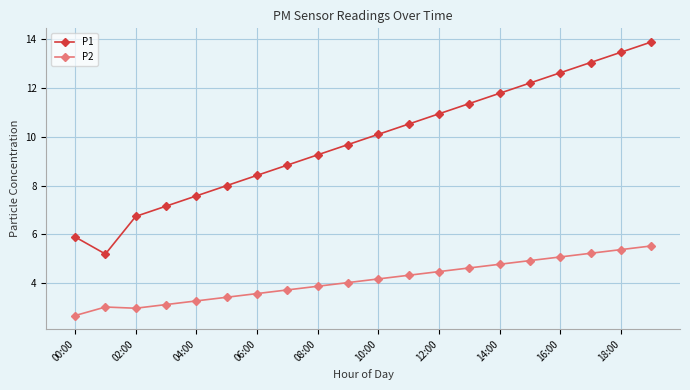

What is the lowest value of the P2 series?

2.7